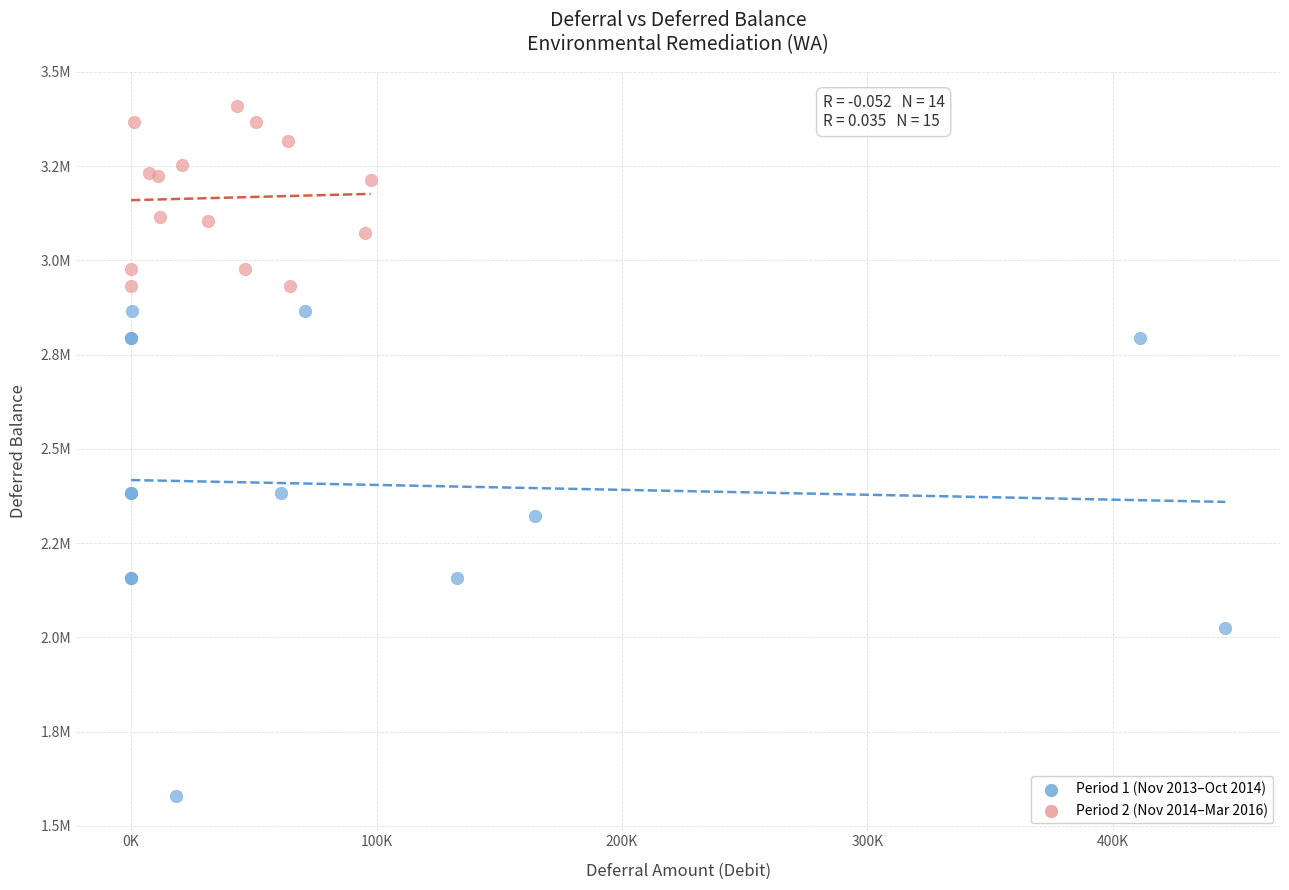

Which series has the largest Y range (max minus min)?

Period 1 (Nov 2013–Oct 2014)